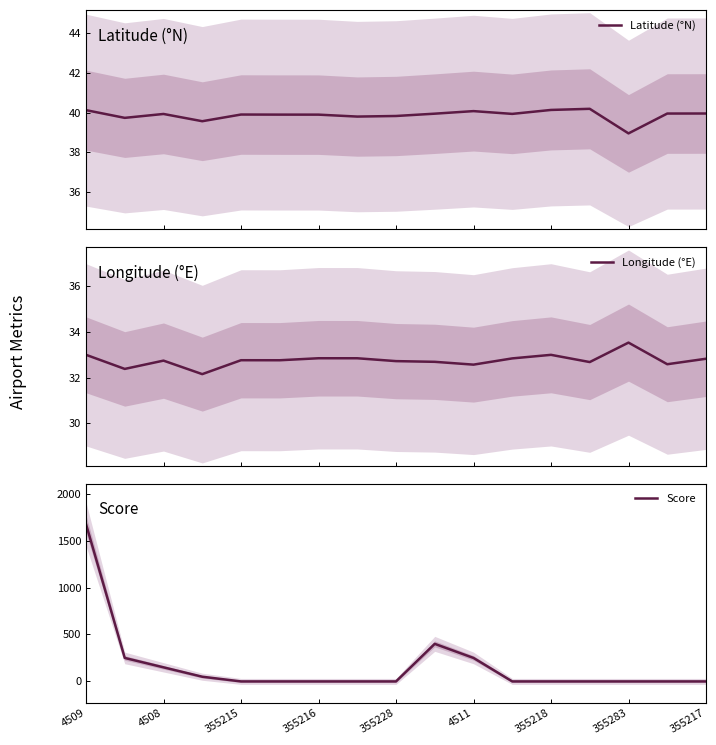

What is the highest value of the Latitude (°N) series?

40.2